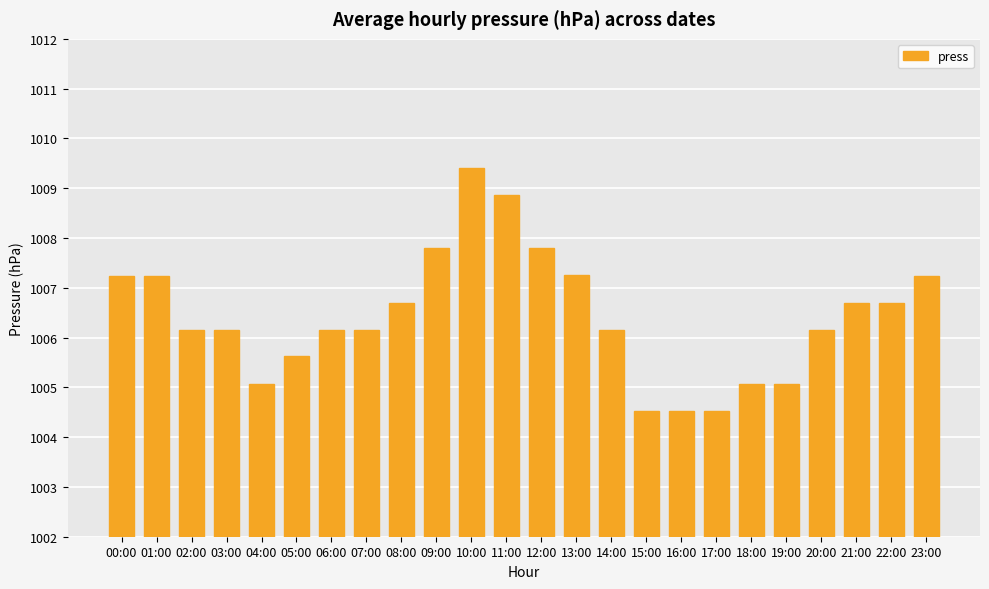

What is the minimum value shown in the chart?

1004.5